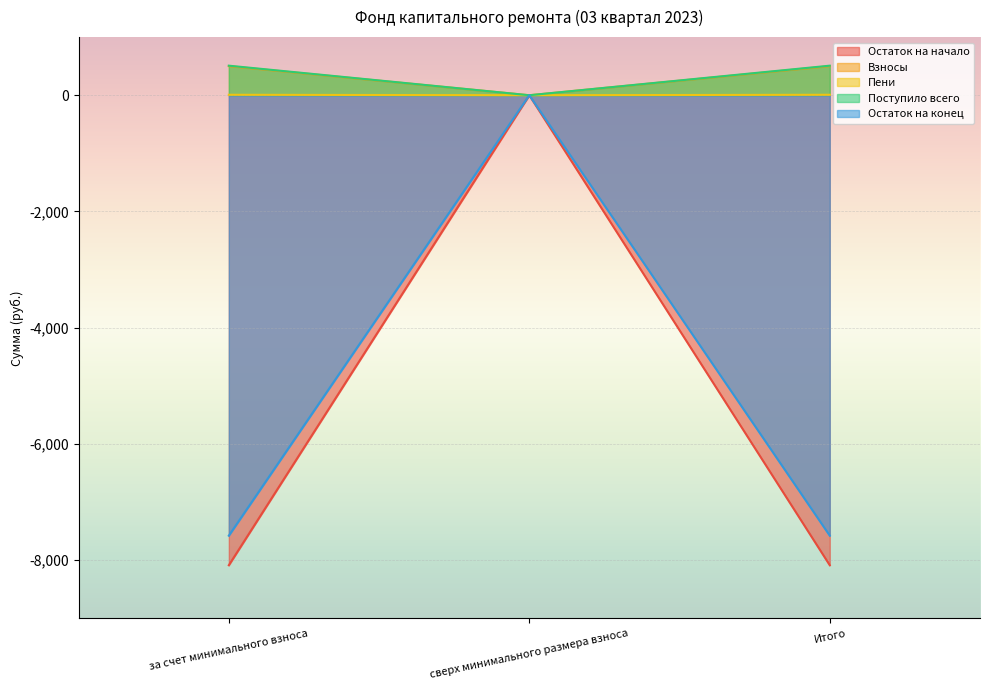

What is the label of the 2nd point from the left?

сверх минимального размера взноса